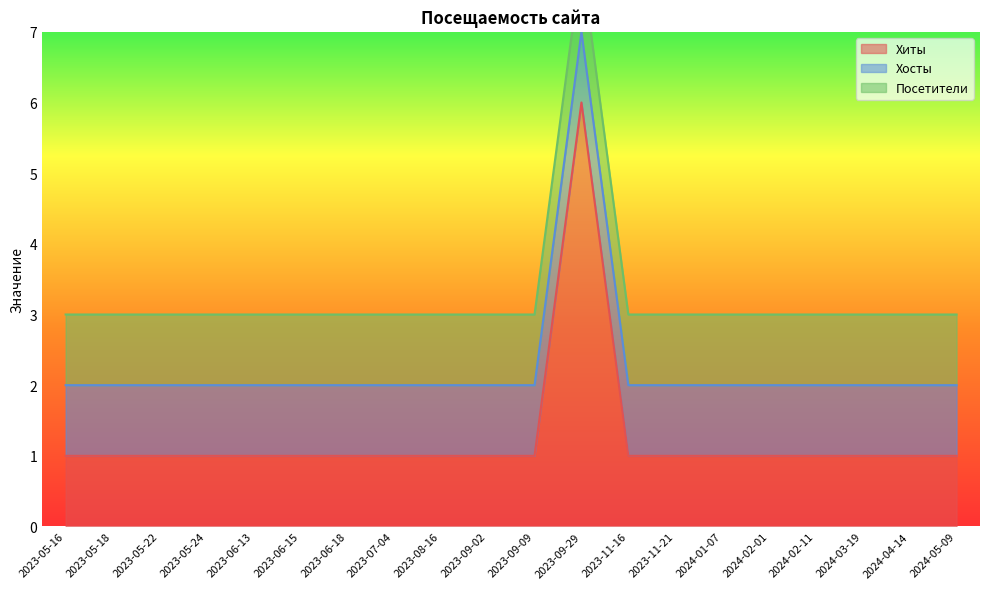

Between 2023-09-09 and 2024-02-01, which series saw the biggest shift?

Хиты